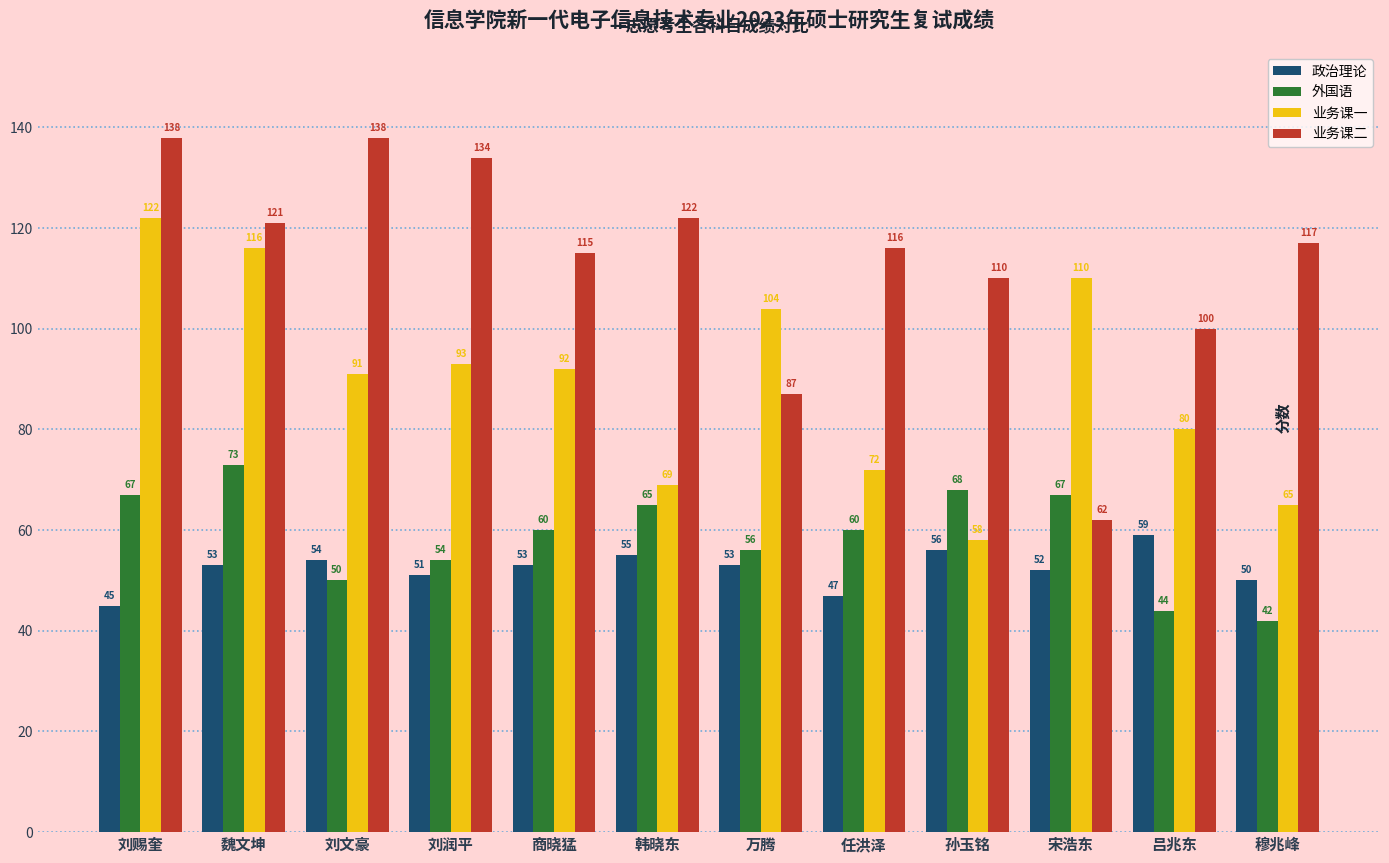

At which label does 业务课一 reach its minimum?

孙玉铭